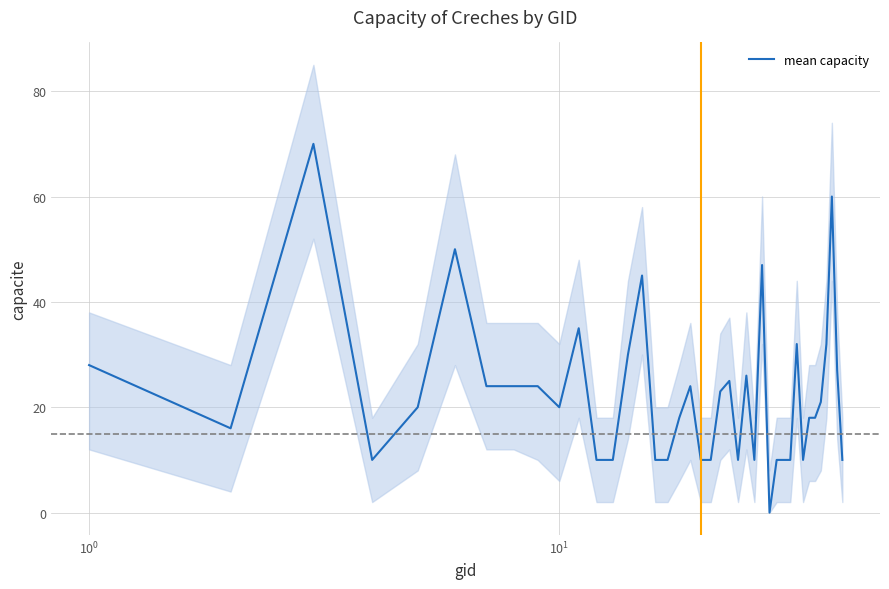

What is the maximum value for mean capacity?

70